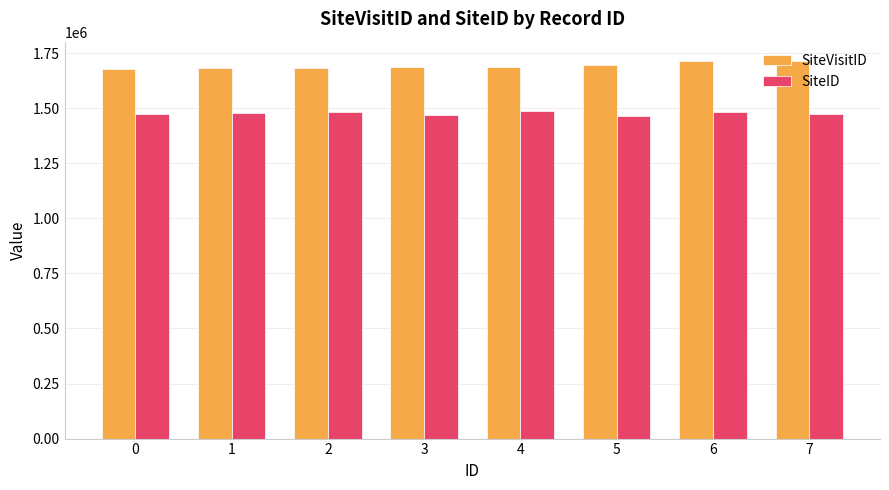

The value of SiteID at 6 is 979519. True or false?

False